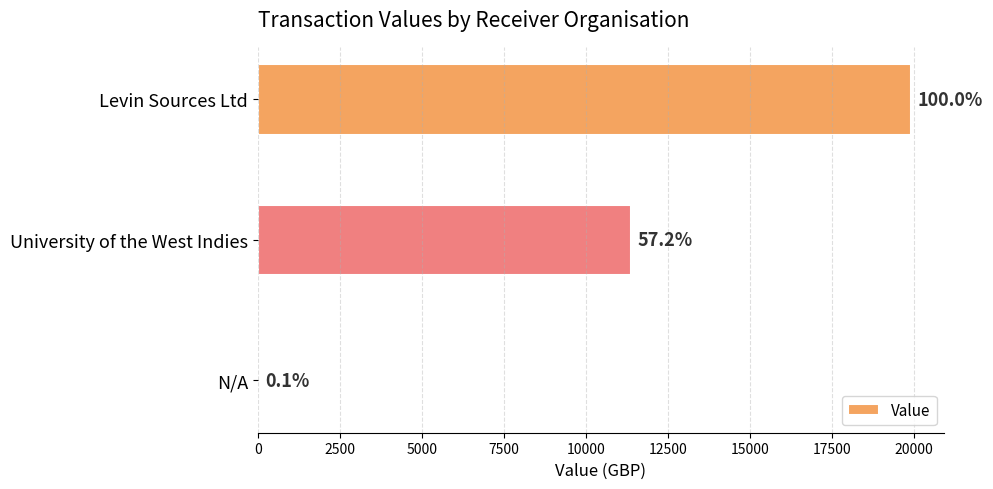

Are the bars horizontal?

Yes